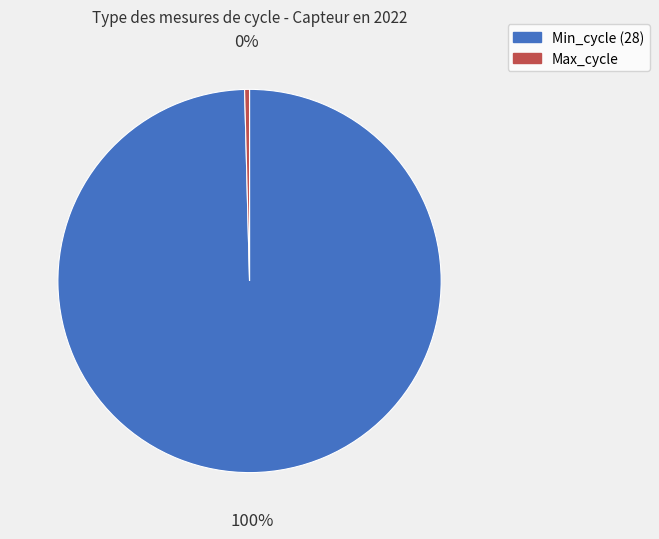

To the nearest percent, what is the average slice percentage?

50%